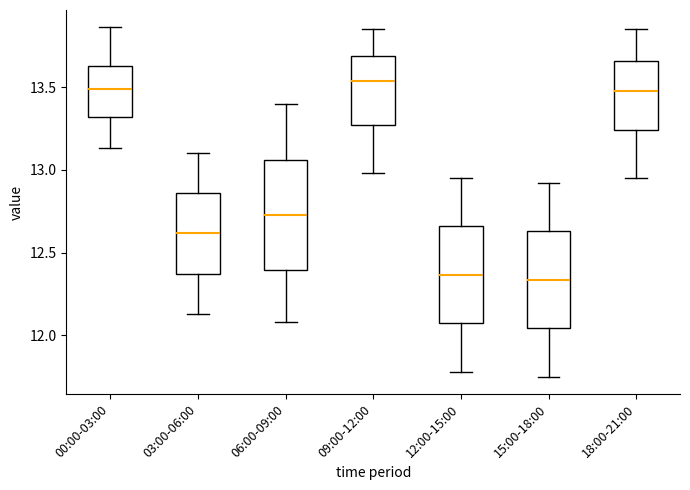

Reading left to right, read every box against the y-axis: the position of its median line, the range the box covers, and the ends of its whiskers. The values are not printed on the chart, so give them approximately, as read against the axis.

00:00-03:00: median 13.50, box 13.30 to 13.65, whiskers 13.15 to 13.85
03:00-06:00: median 12.60, box 12.35 to 12.85, whiskers 12.15 to 13.10
06:00-09:00: median 12.75, box 12.40 to 13.05, whiskers 12.10 to 13.40
09:00-12:00: median 13.55, box 13.25 to 13.70, whiskers 13.00 to 13.85
12:00-15:00: median 12.35, box 12.05 to 12.65, whiskers 11.80 to 12.95
15:00-18:00: median 12.35, box 12.05 to 12.65, whiskers 11.75 to 12.90
18:00-21:00: median 13.50, box 13.25 to 13.65, whiskers 12.95 to 13.85